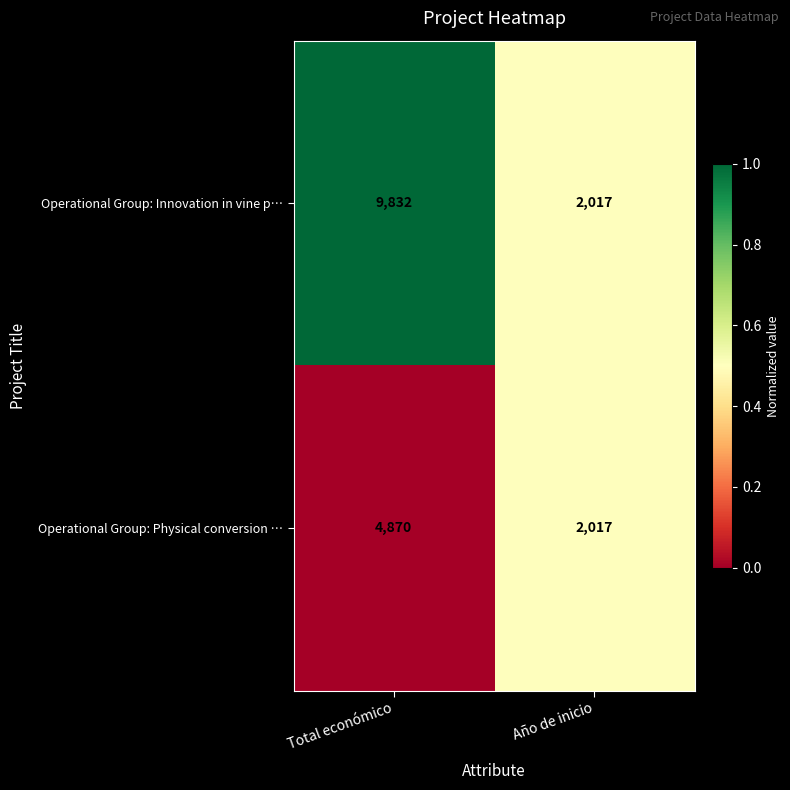

Which series has the widest spread of values?

Operational Group: Innovation in vine p…